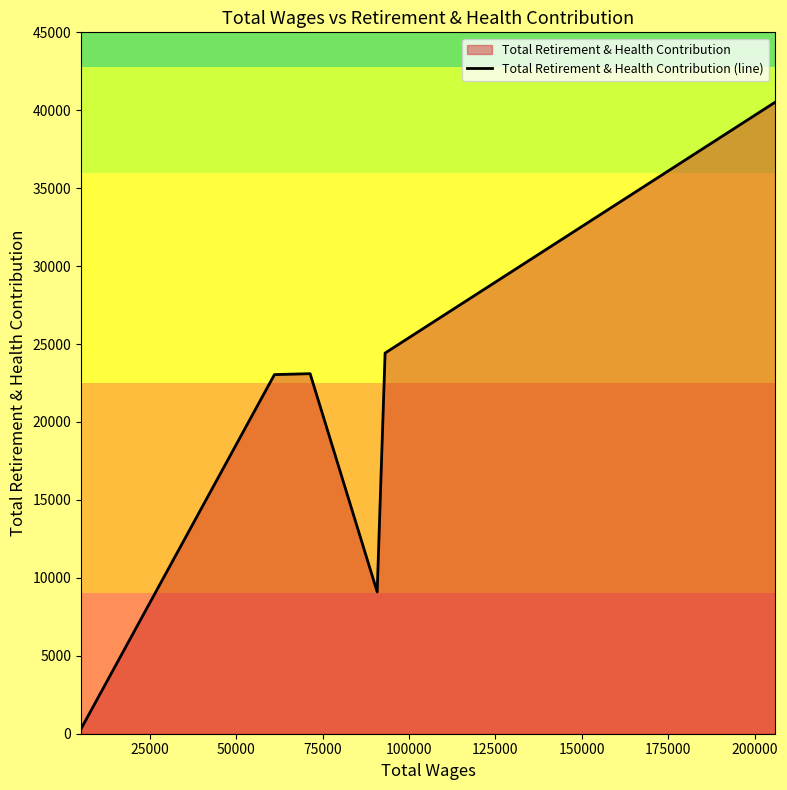

How many data points are less than 23100?

3